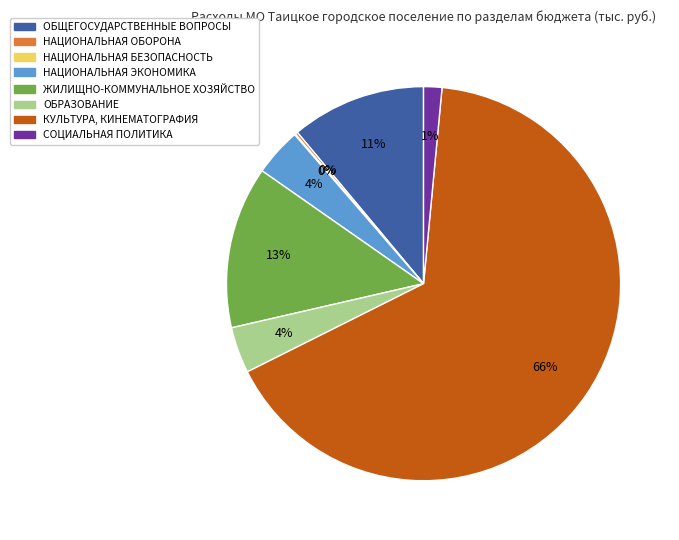

Does КУЛЬТУРА, КИНЕМАТОГРАФИЯ account for over 50% of the chart?

Yes